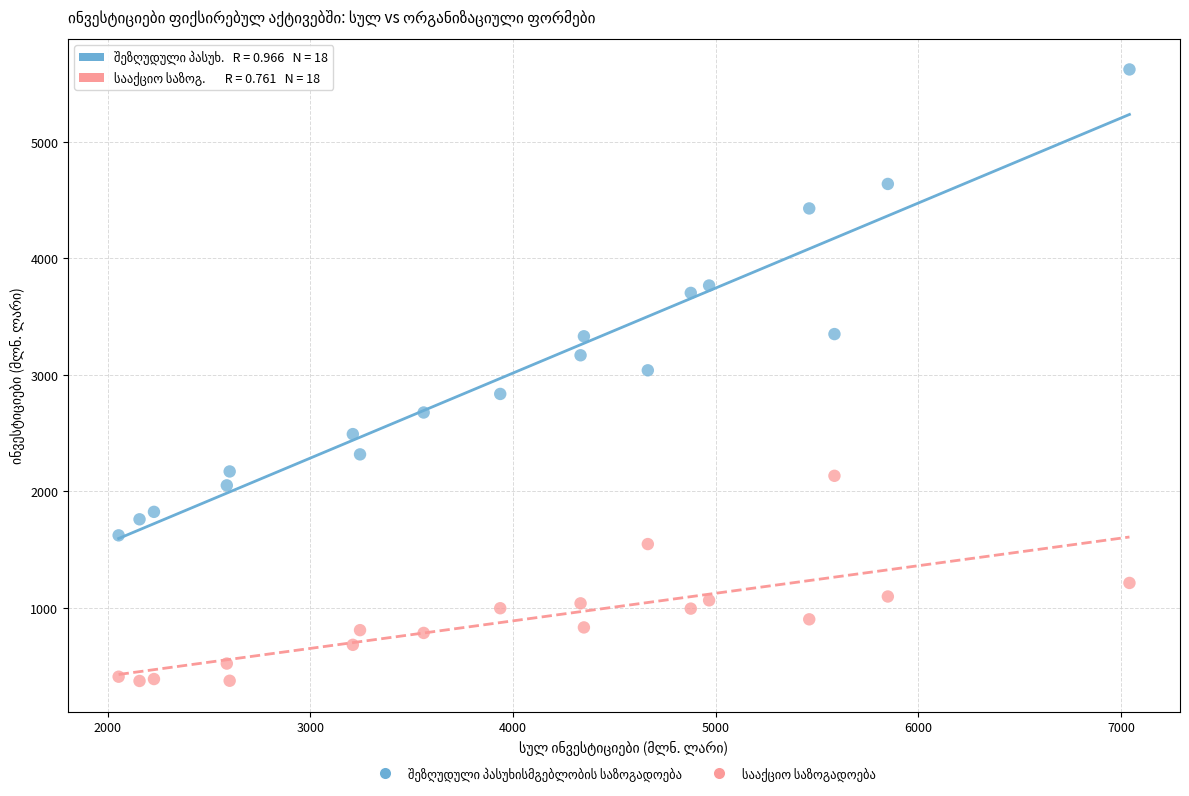

What is the X range (max minus min) for the scatter plot?

4986.8